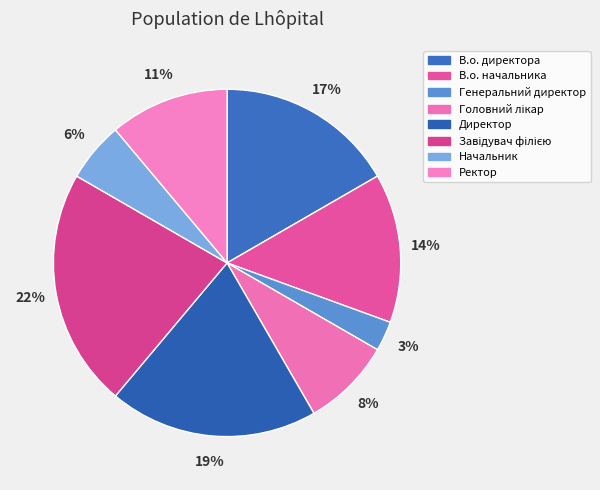

True or false: Директор accounts for 29% of the total.

False